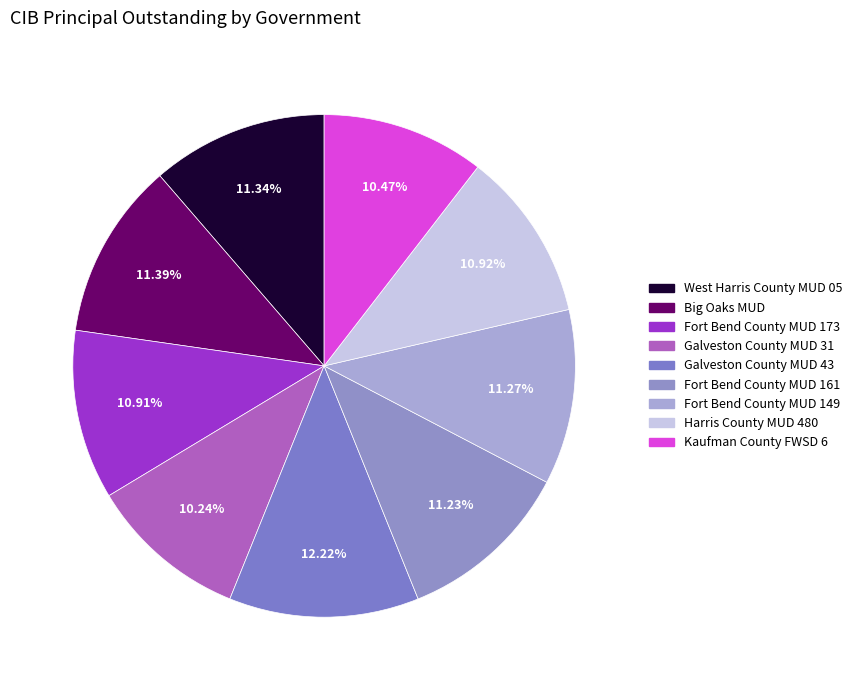

Which category has the biggest portion of the pie?

Galveston County MUD 43